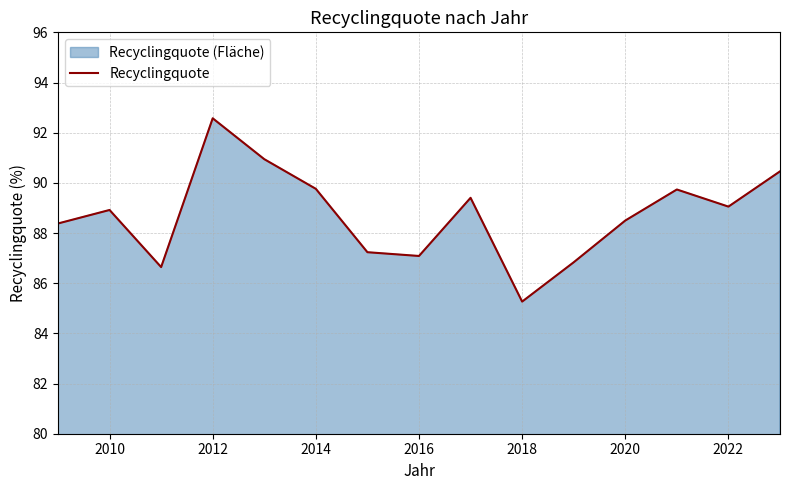

What is the difference between the maximum and minimum values?

7.3